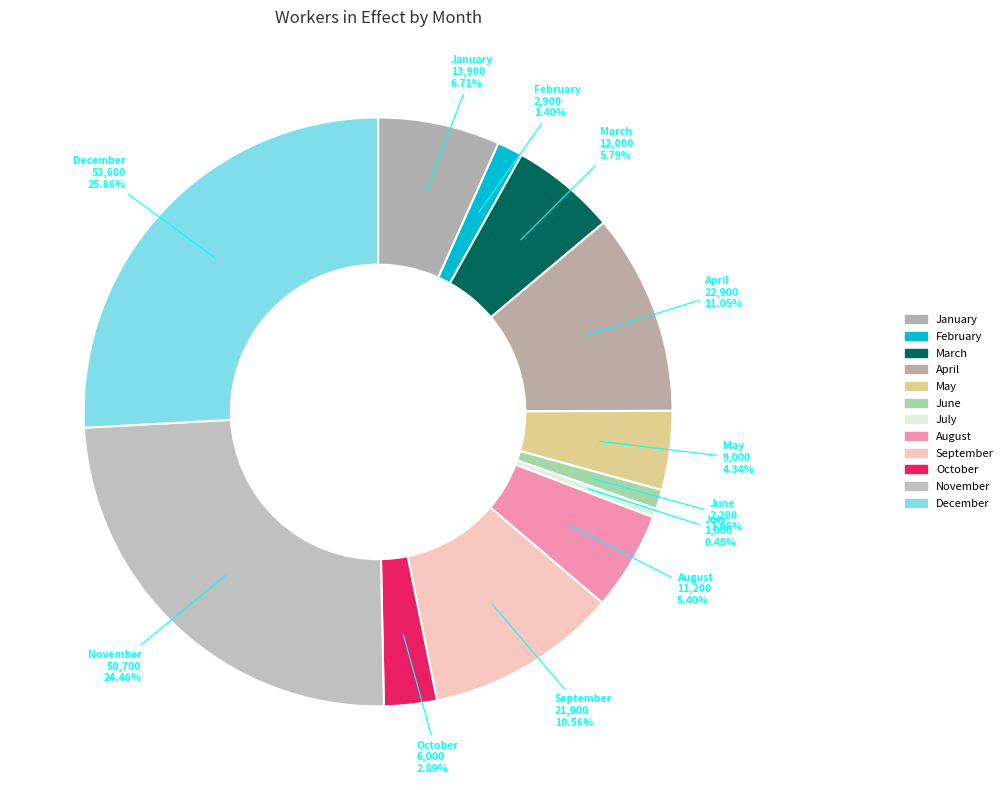

Which slice is the largest?

December